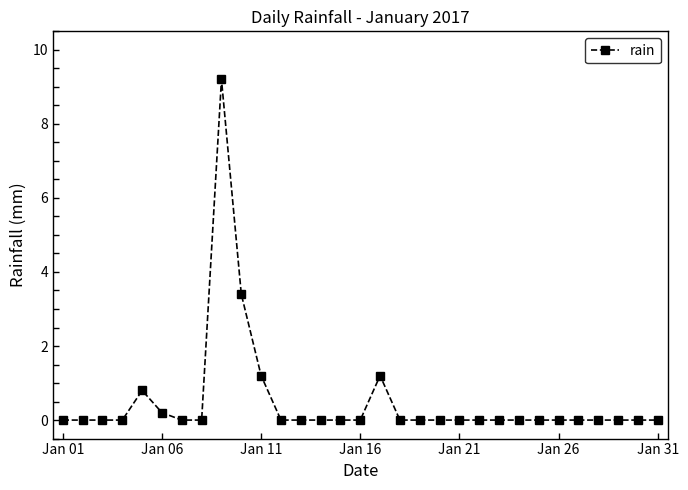

What is the maximum value shown in the chart?

9.2